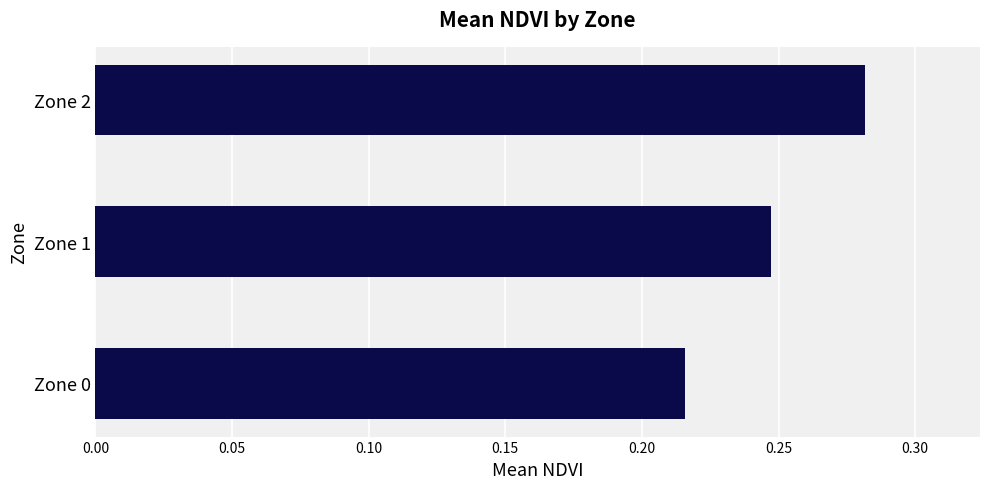

Between Zone 0 and Zone 2, which is larger?

Zone 2